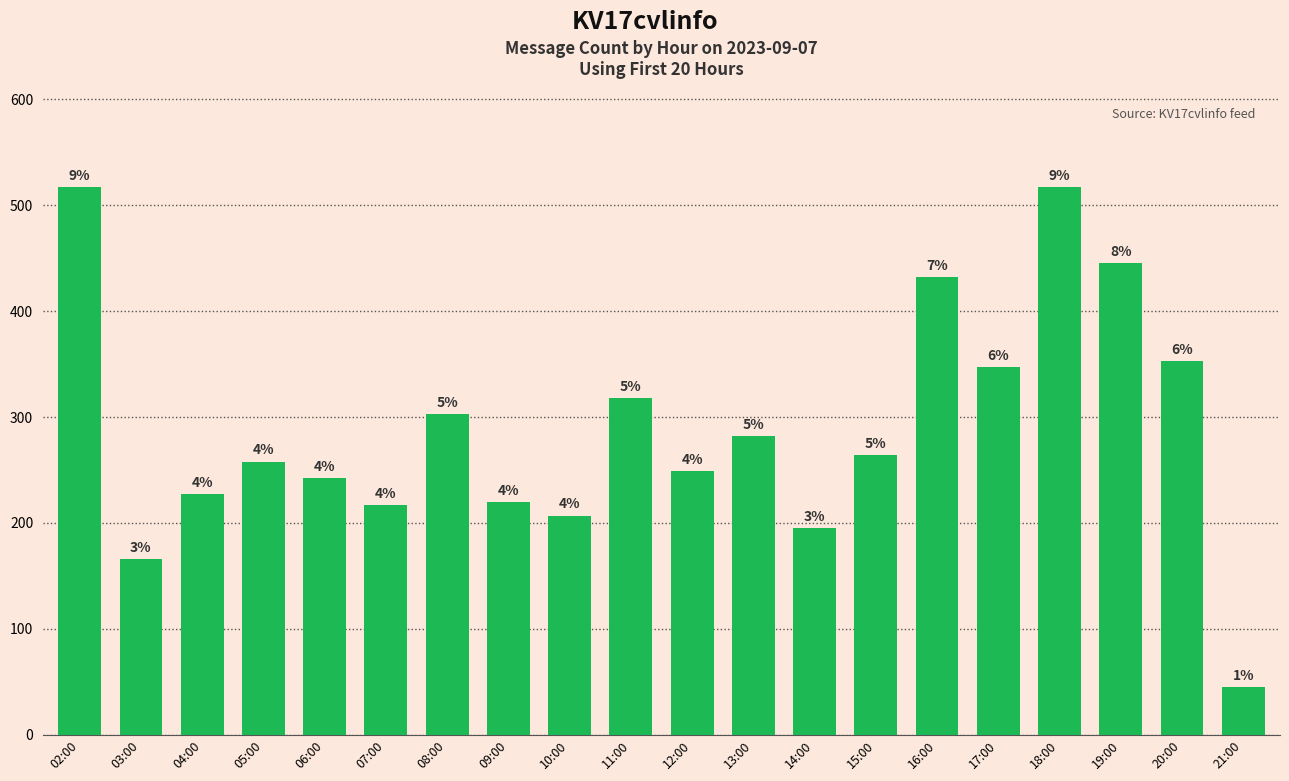

Count the number of categories in the chart.

20